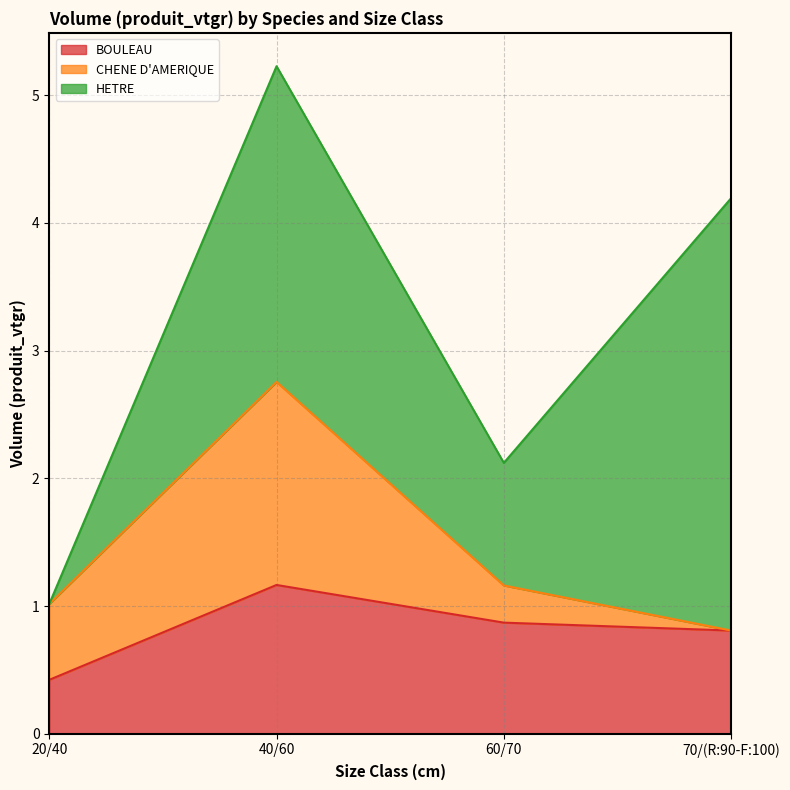

How many lines are shown in the chart?

3